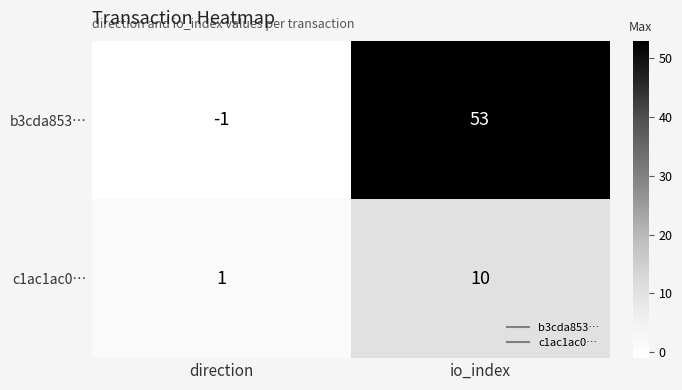

Count the number of categories in the chart.

2